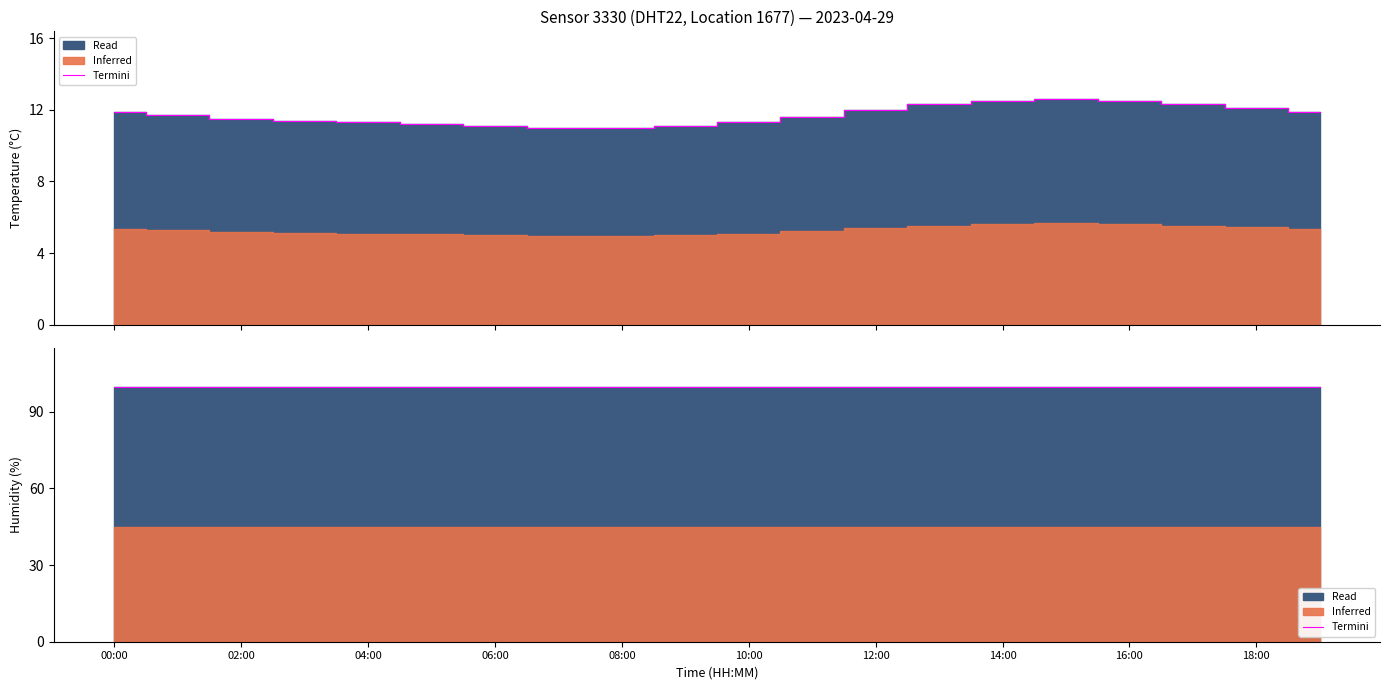

How many lines are shown in the chart?

1